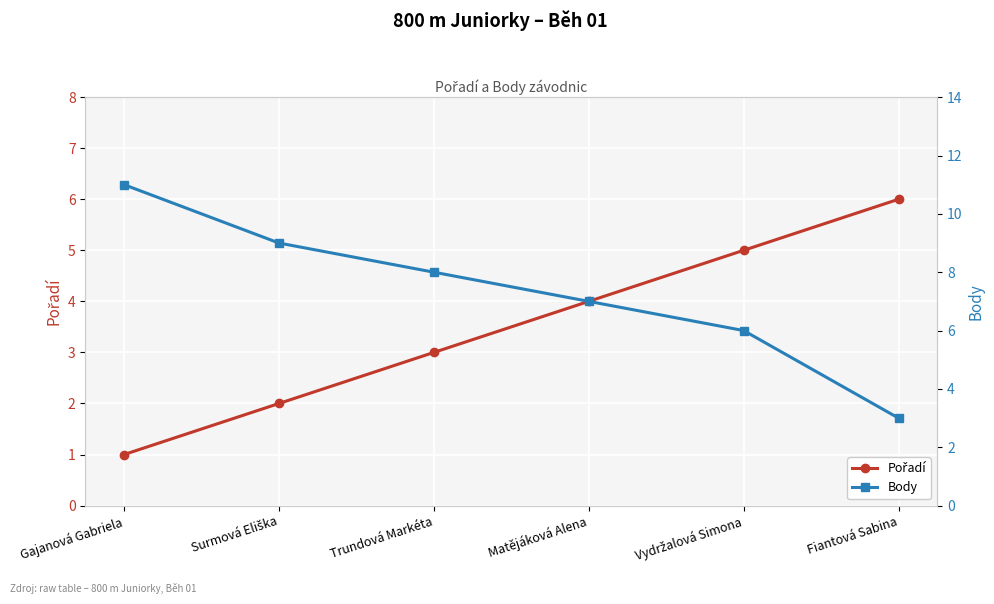

Which label corresponds to the smallest value in the chart?

Gajanová Gabriela